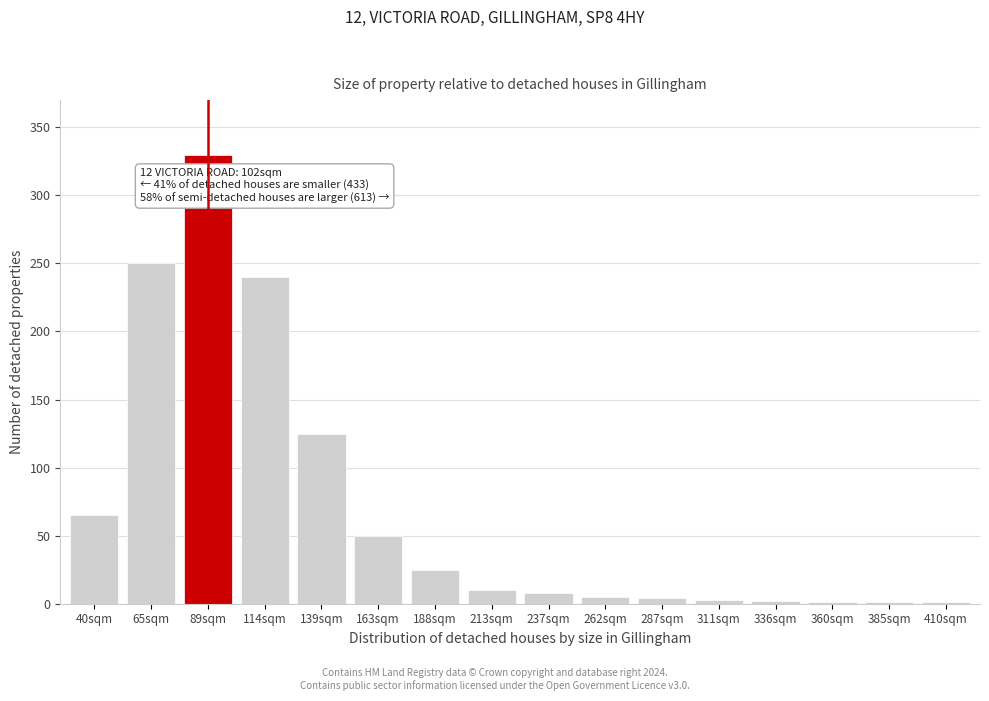

What is the maximum value shown in the chart?

330